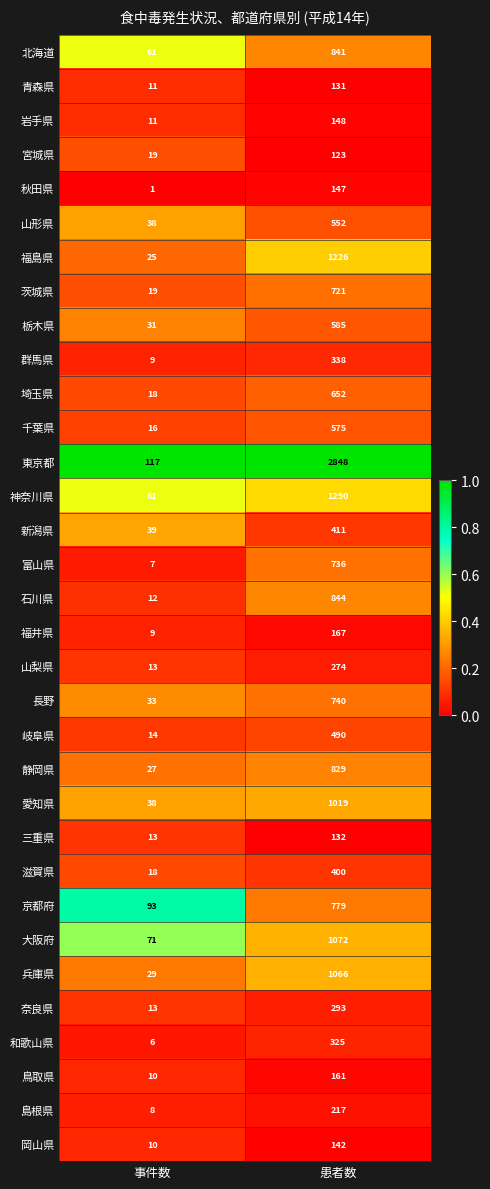

At which label does 千葉県 reach its minimum?

事件数